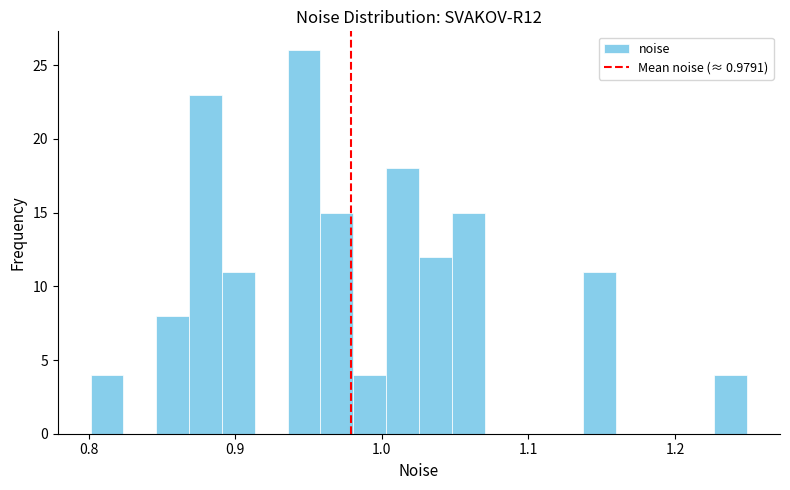

Read against the x-axis, roughly where is the centre of the tallest bar?

0.95